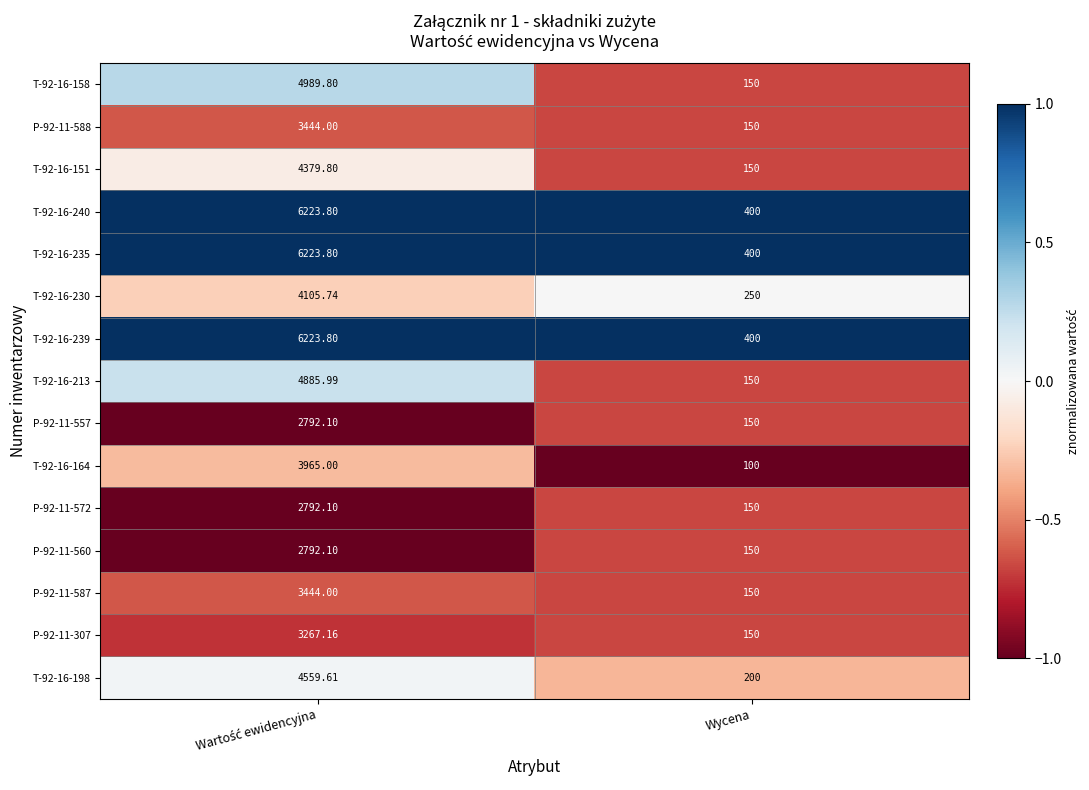

Which category has the lowest value across all series?

Wycena